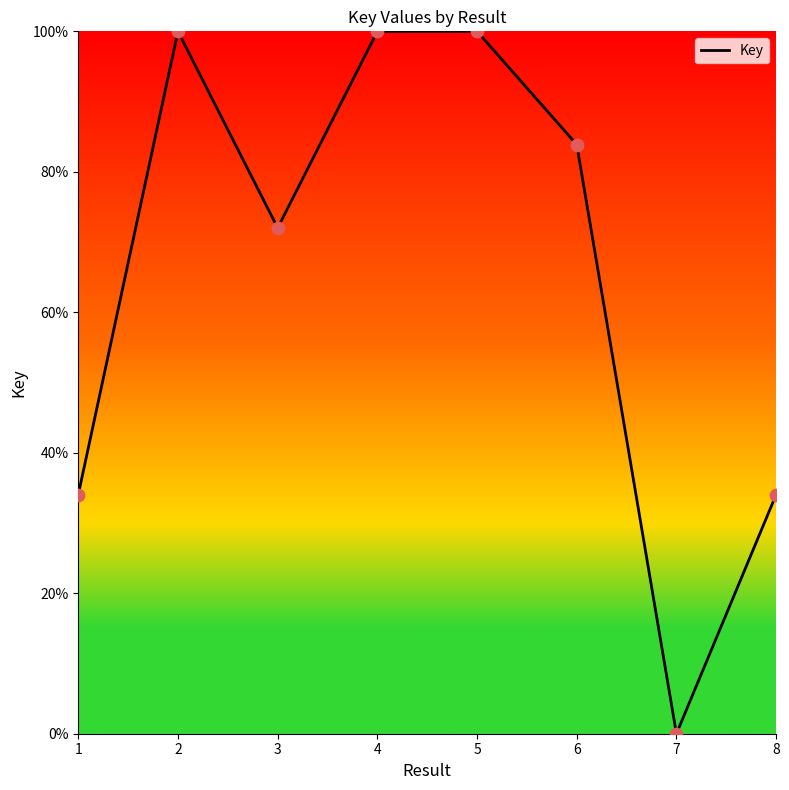

Approximately how many times larger is the value at 5 compared to 3?

1.4